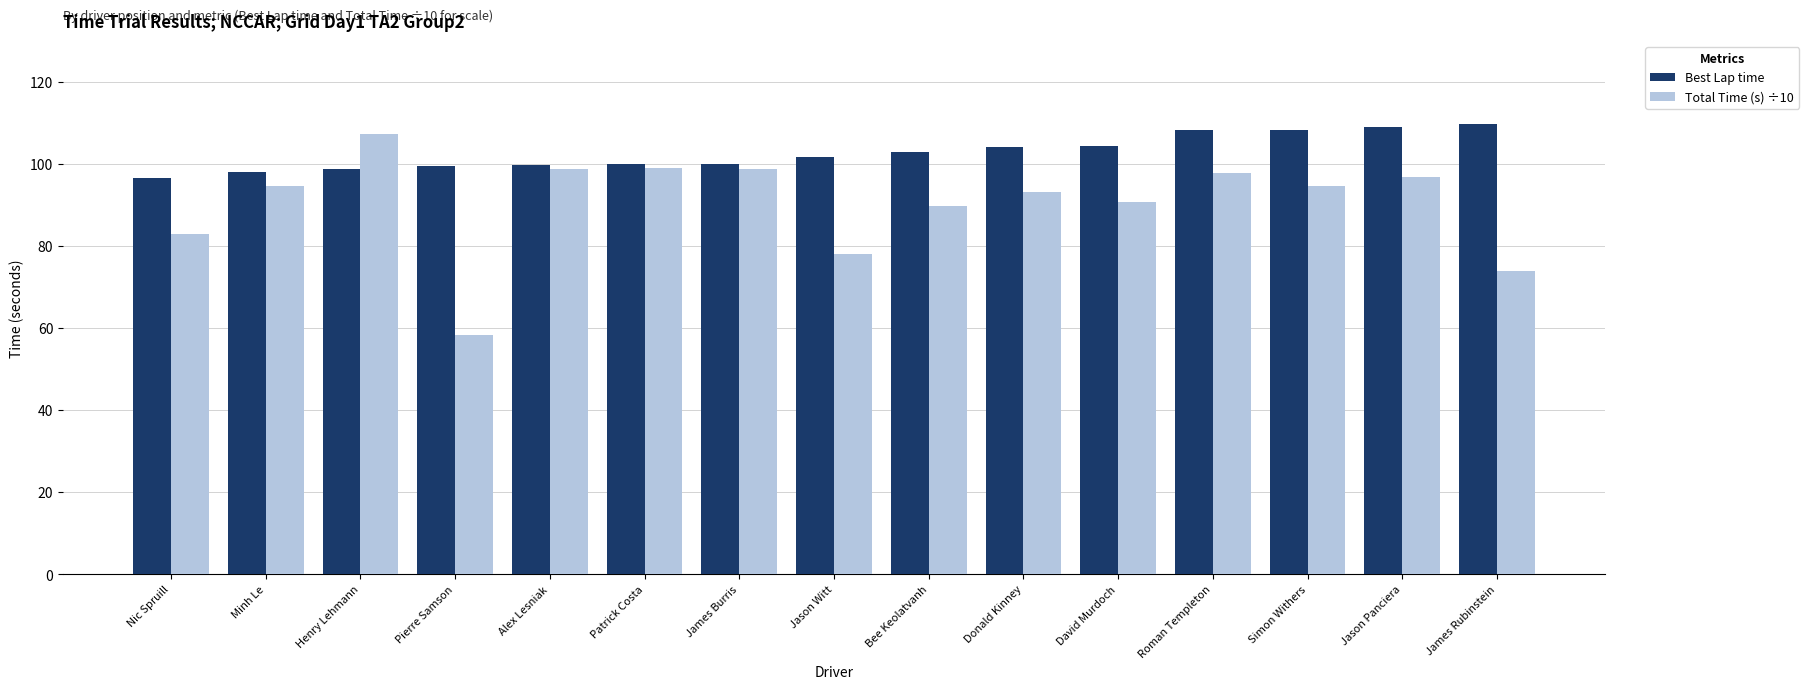

What is the total value across all series at James Rubinstein?

183.6